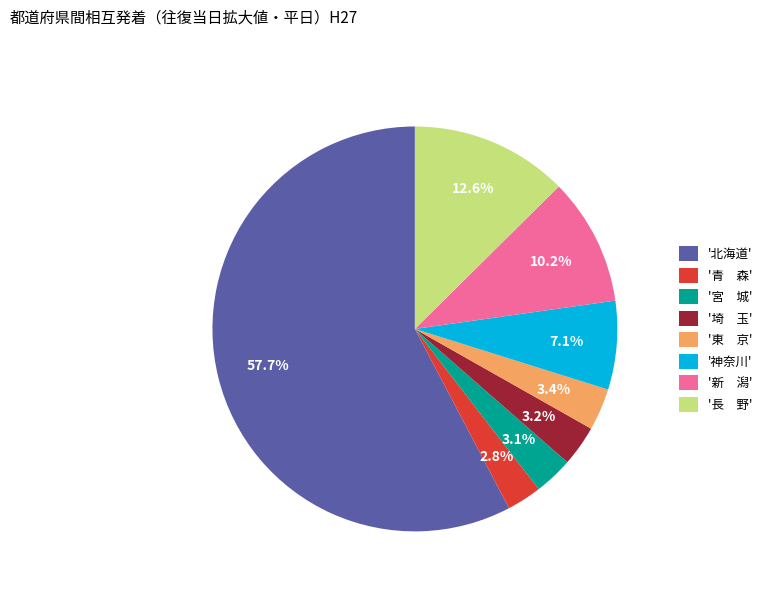

Which category accounts for the majority?

'北海道'